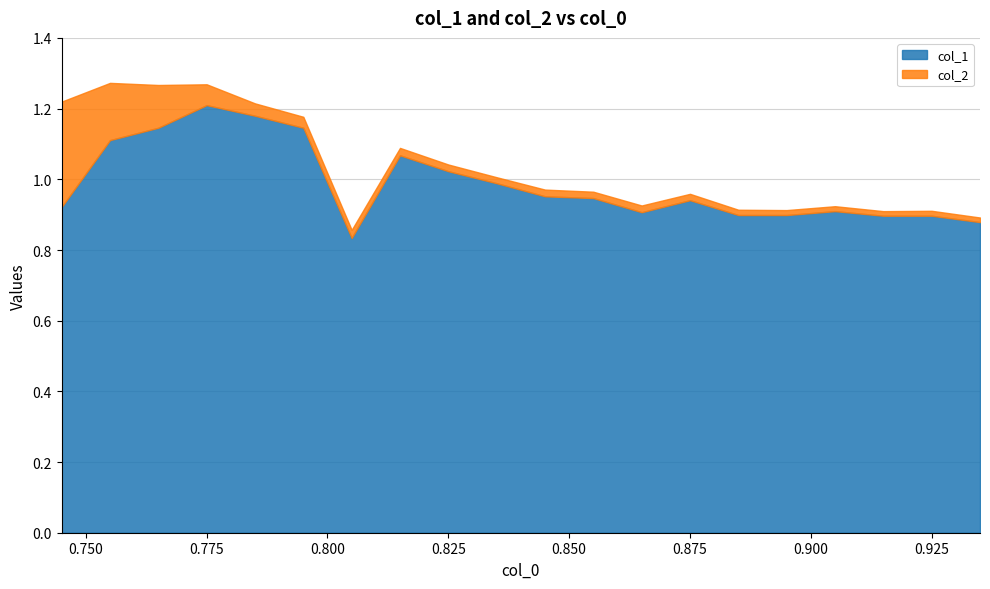

In col_2, how many points are lower than both neighbors (excluding endpoints)?

3